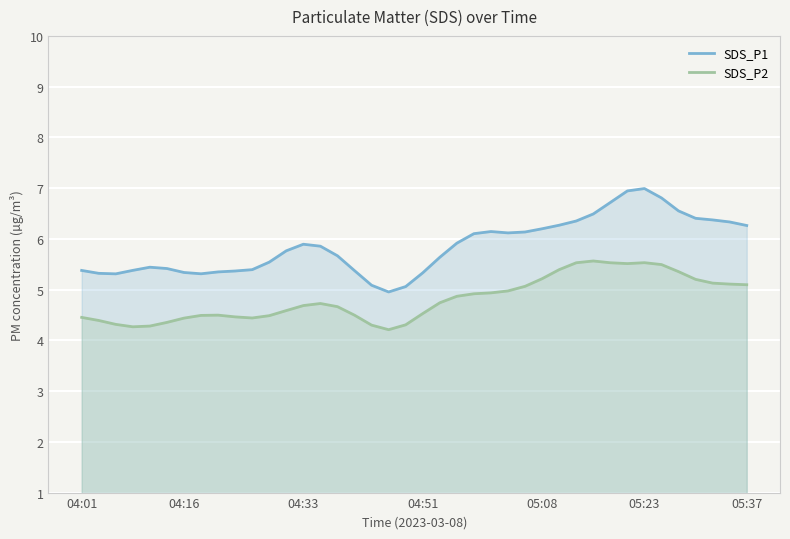

What is the sum of all SDS_P1 values?

234.3